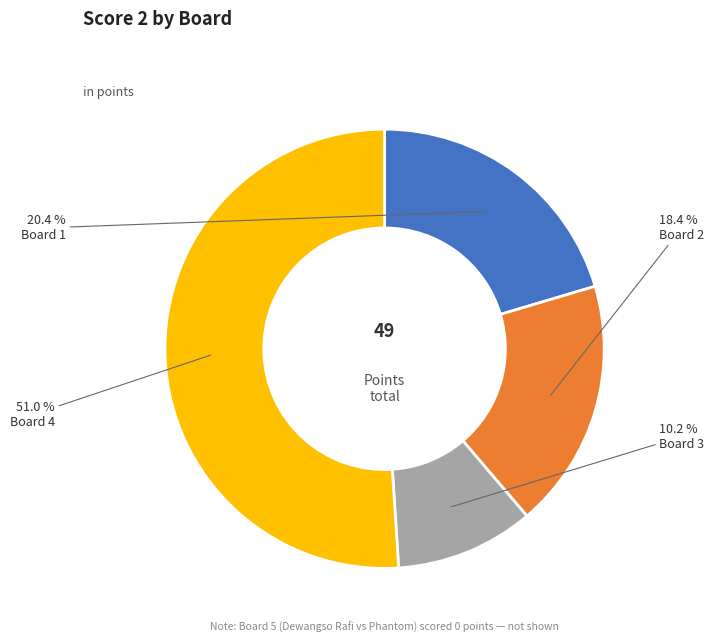

What is the largest slice in the pie chart?

Board 4